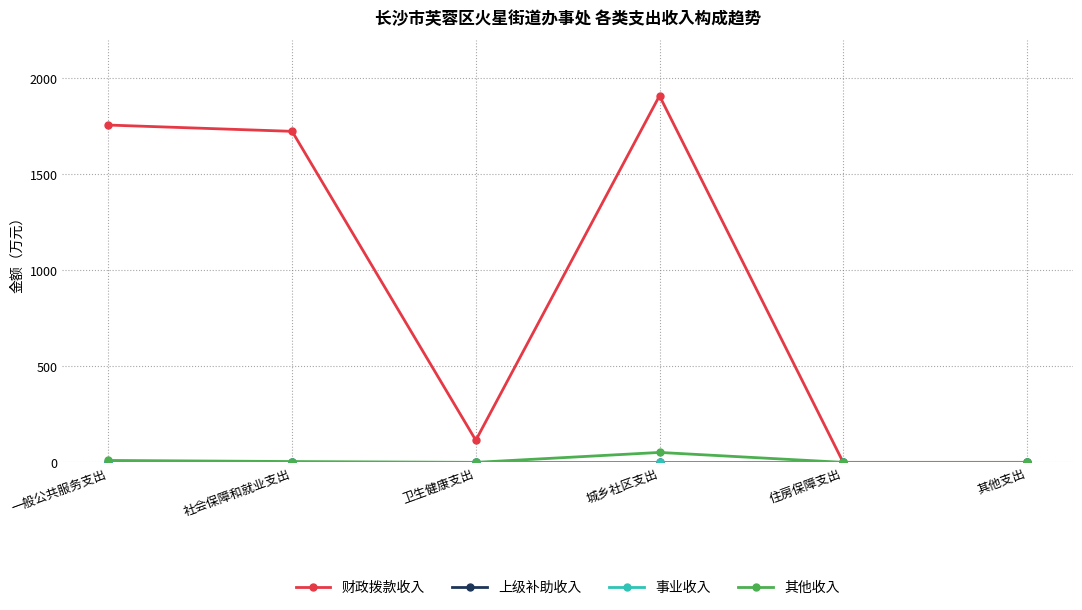

What is the difference between the 其他收入 values at 其他支出 and 城乡社区支出?

51.7